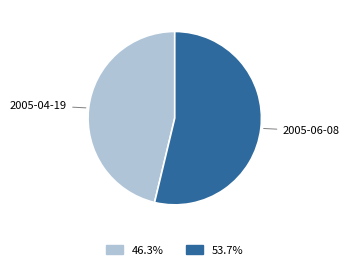

Between 2005-06-08 and 2005-04-19, which is larger?

2005-06-08